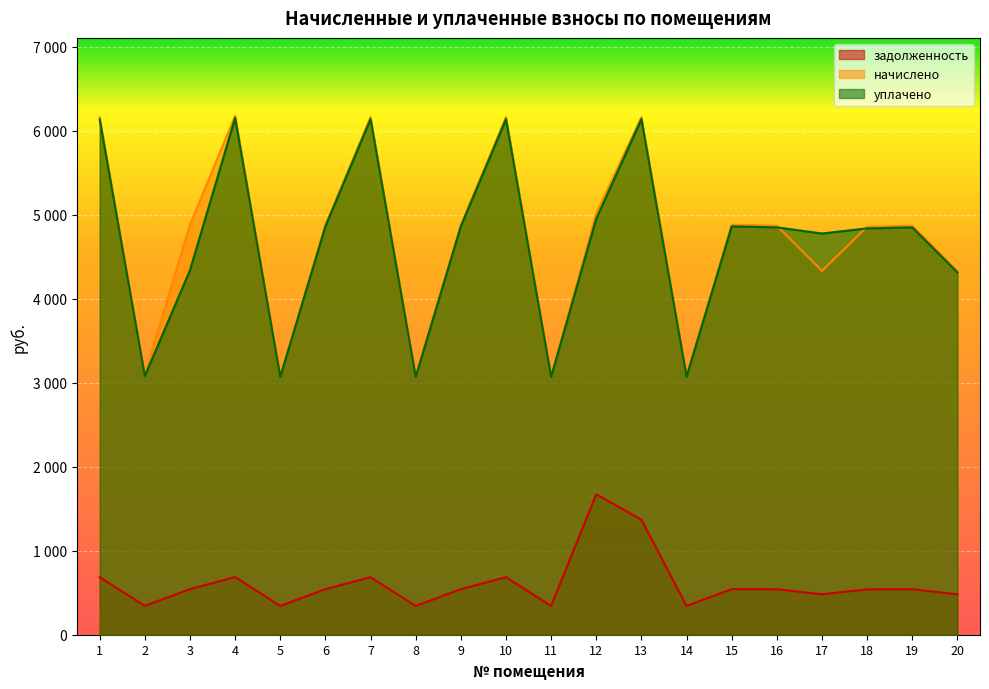

True or false: задолженность has a value of 342.5 at 5.

True